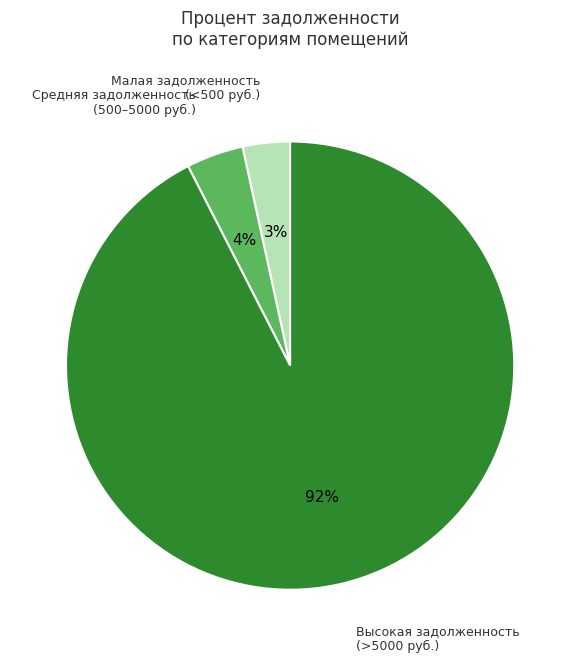

Is there a majority slice in this chart?

Yes